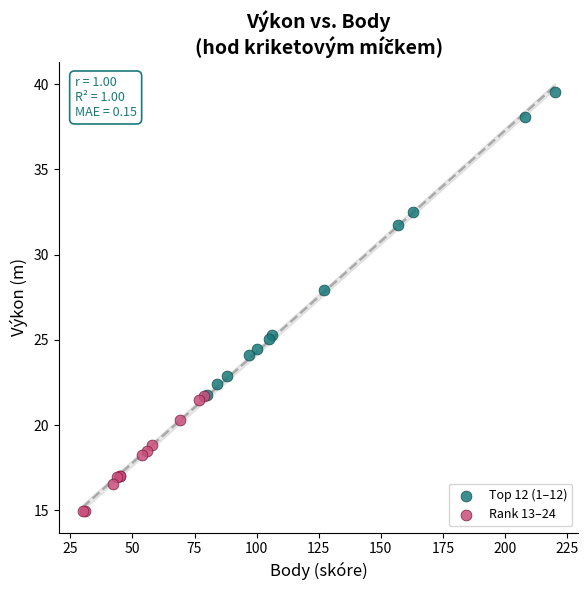

Which series reaches the maximum Y coordinate?

Top 12 (1–12)